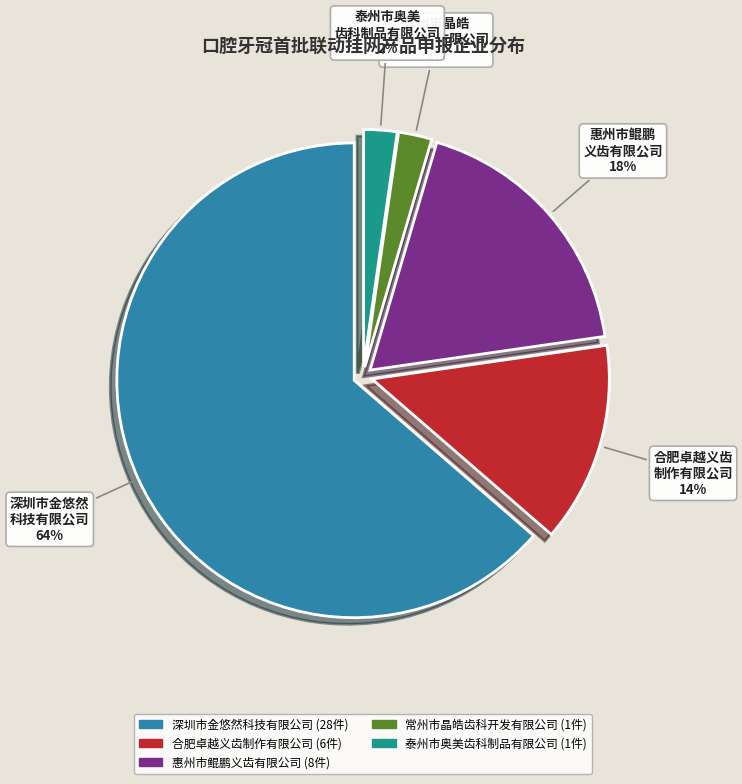

Is the sum of 常州市晶皓齿科开发有限公司 and 惠州市鲲鹏义齿有限公司 greater than half?

No